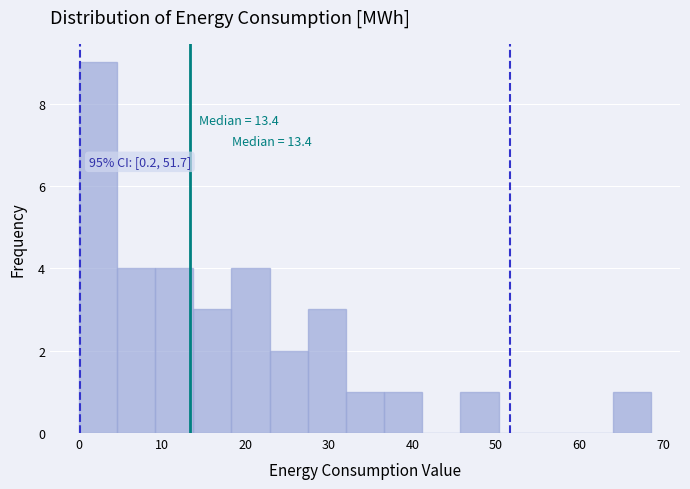

Which range on the x-axis has the tallest bar?

0 to 5